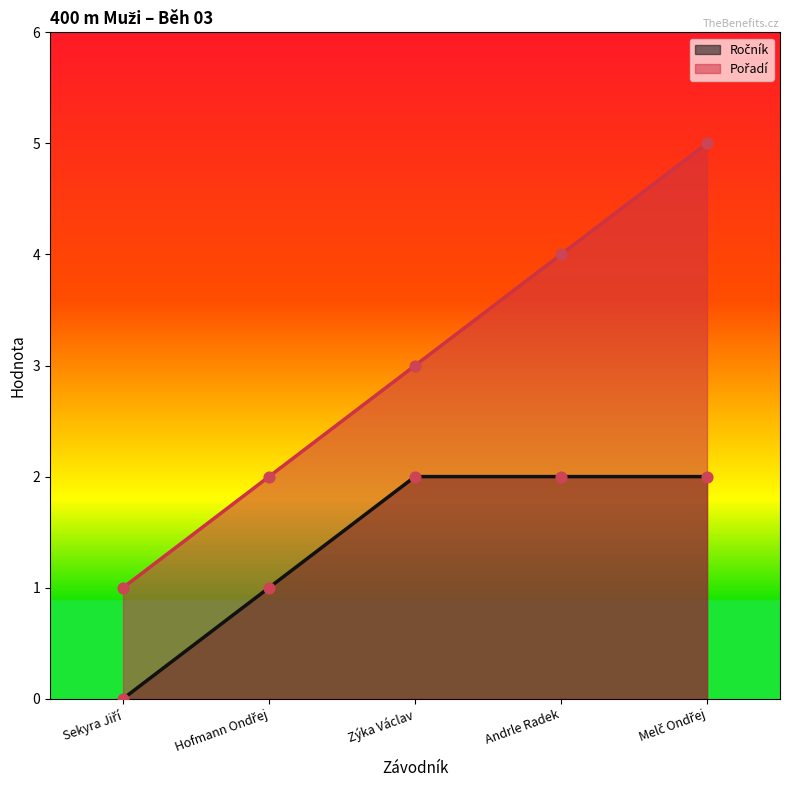

Is the value of Pořadí at Hofmann Ondřej greater than the value of Ročník at Zýka Václav?

No